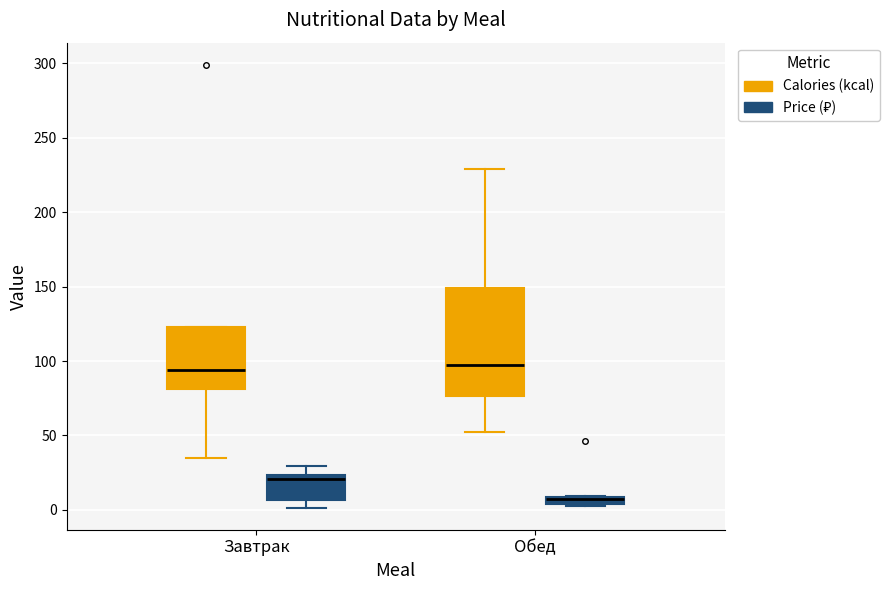

Where is the upper edge of the box for Обед (Calories (kcal)) on the y-axis? The values are not printed on the chart, so give them approximately, as read against the axis.

150